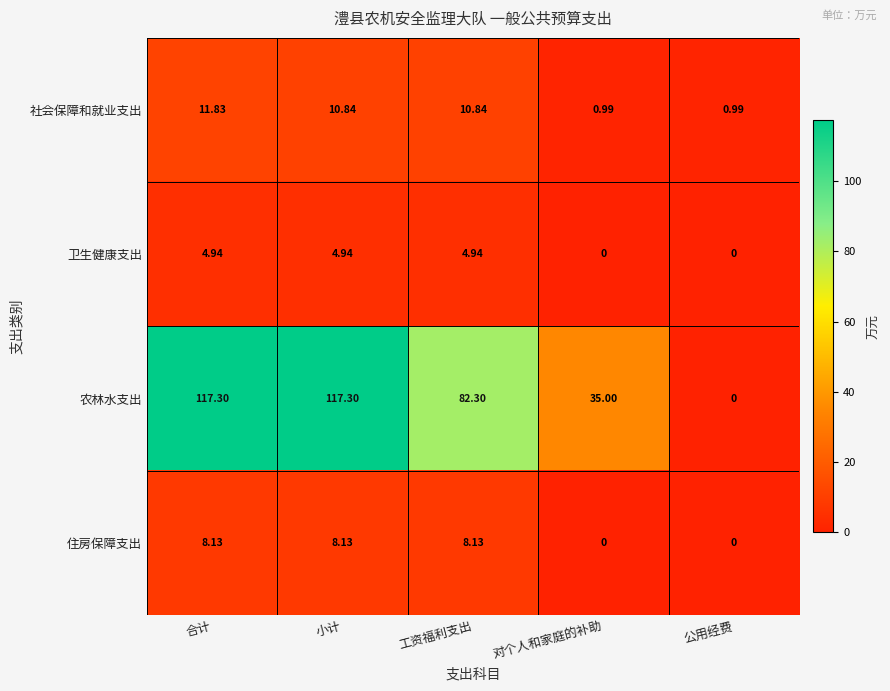

Where does the 卫生健康支出 series first go above 4?

合计